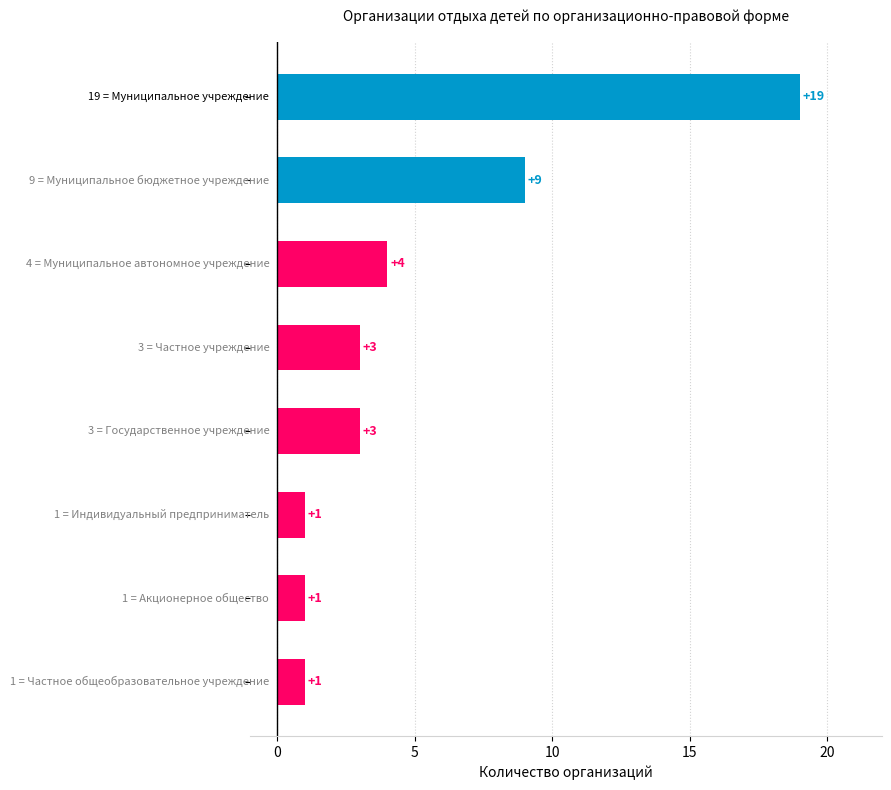

What is the value of the 3rd bar from the top?

4